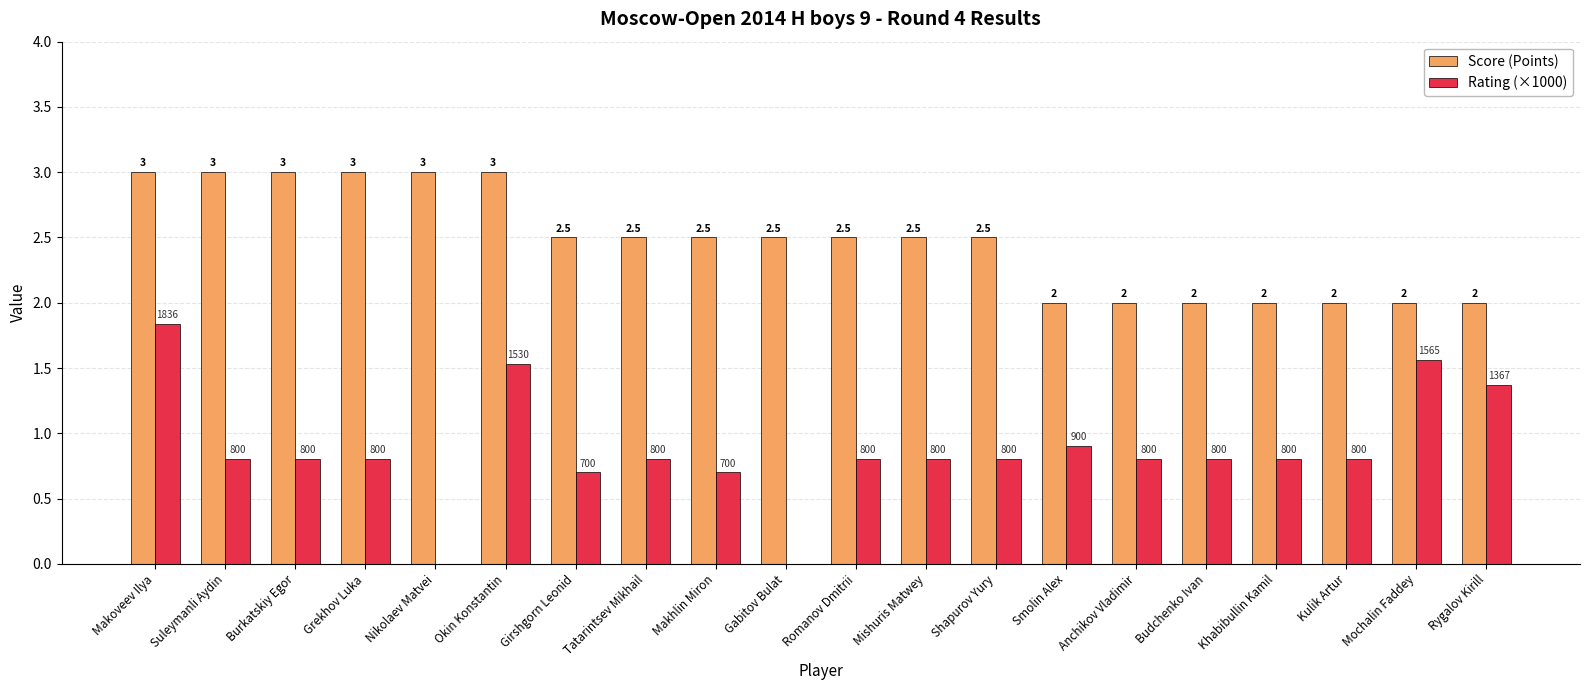

What is the approximate value of Score (Points) at Romanov Dmitrii?

2.5